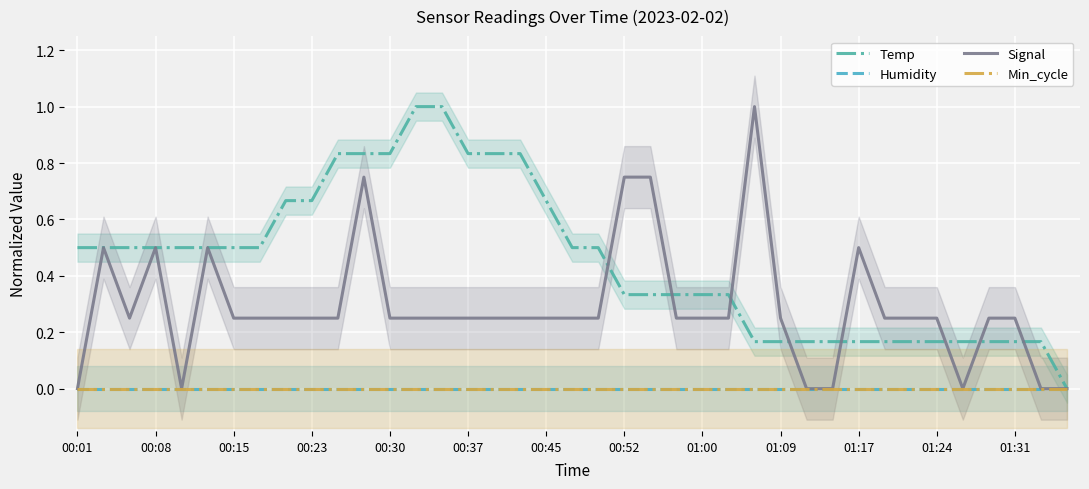

Reading left to right, extract all data points from this chart.

Temp: 0.5	0.5	0.5	0.5	0.5	0.5	0.5	0.5	0.7	0.7	0.8	0.8	0.8	1.0	1.0	0.8	0.8	0.8	0.7	0.5	0.5	0.3	0.3	0.3	0.3	0.3	0.2	0.2	0.2	0.2	0.2	0.2	0.2	0.2	0.2	0.2	0.2	0.2	0.0
Humidity: 0.0	0.0	0.0	0.0	0.0	0.0	0.0	0.0	0.0	0.0	0.0	0.0	0.0	0.0	0.0	0.0	0.0	0.0	0.0	0.0	0.0	0.0	0.0	0.0	0.0	0.0	0.0	0.0	0.0	0.0	0.0	0.0	0.0	0.0	0.0	0.0	0.0	0.0	0.0
Signal: 0.0	0.5	0.2	0.5	0.0	0.5	0.2	0.2	0.2	0.2	0.2	0.8	0.2	0.2	0.2	0.2	0.2	0.2	0.2	0.2	0.2	0.8	0.8	0.2	0.2	0.2	1.0	0.2	0.0	0.0	0.5	0.2	0.2	0.2	0.0	0.2	0.2	0.0	0.0
Min_cycle: 0.0	0.0	0.0	0.0	0.0	0.0	0.0	0.0	0.0	0.0	0.0	0.0	0.0	0.0	0.0	0.0	0.0	0.0	0.0	0.0	0.0	0.0	0.0	0.0	0.0	0.0	0.0	0.0	0.0	0.0	0.0	0.0	0.0	0.0	0.0	0.0	0.0	0.0	0.0